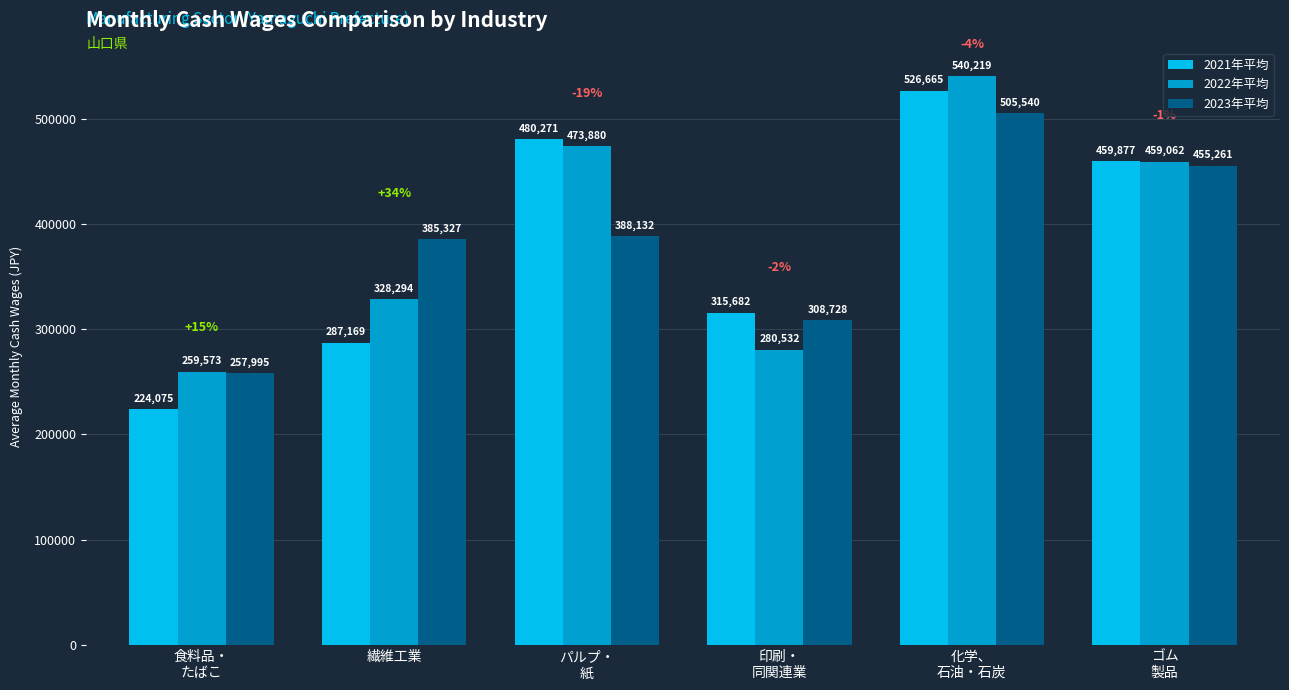

At how many categories does at least one series exceed 394810?

3